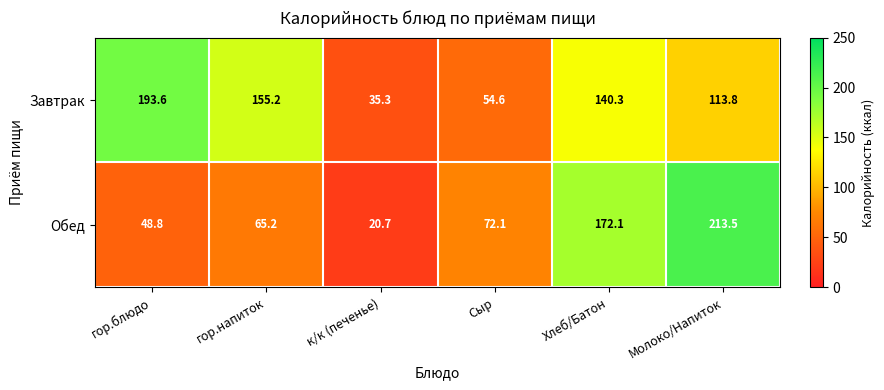

What is the difference between the highest and lowest values at Молоко/Напиток?

99.7